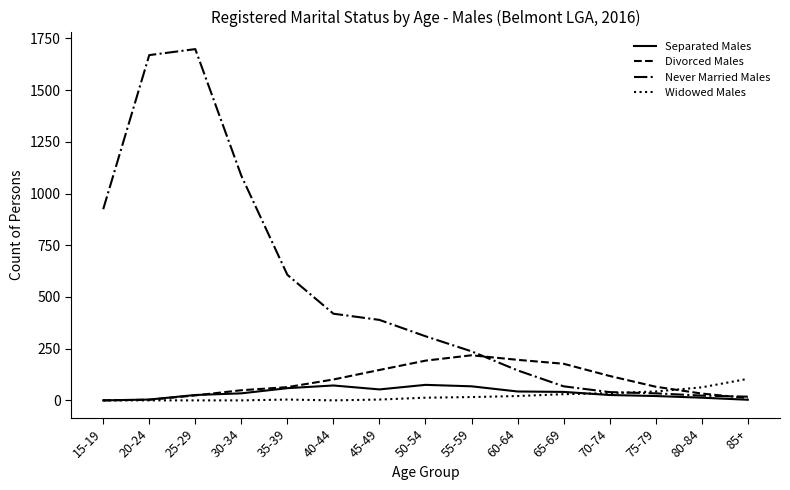

Between 55-59 and 75-79, which series saw the biggest shift?

Never Married Males